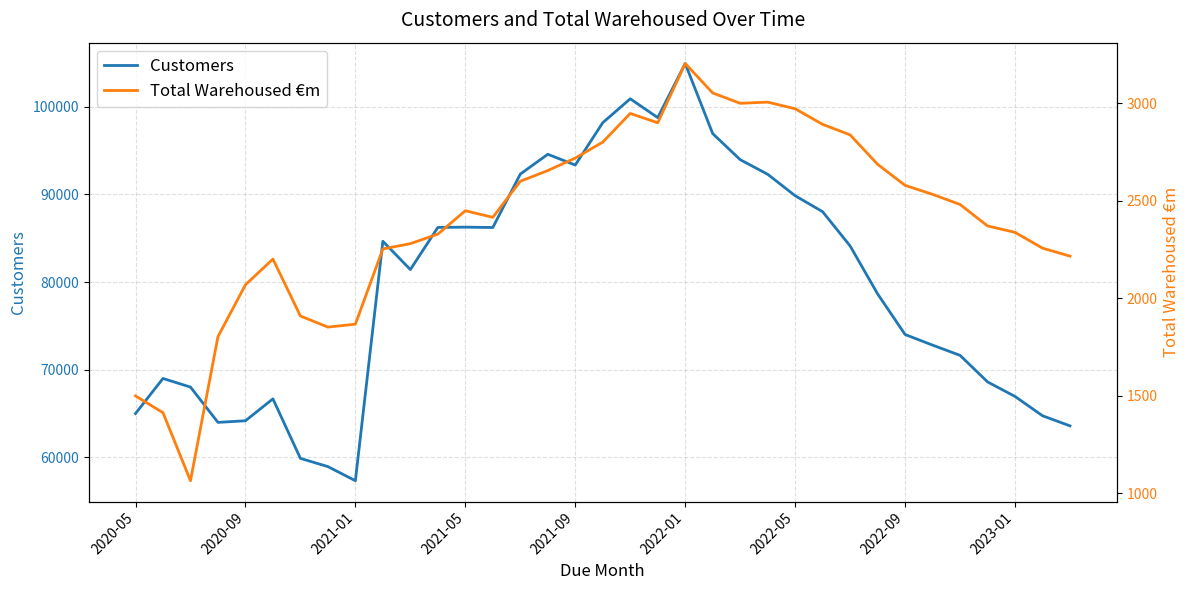

At which label does Customers reach its minimum?

2021-01